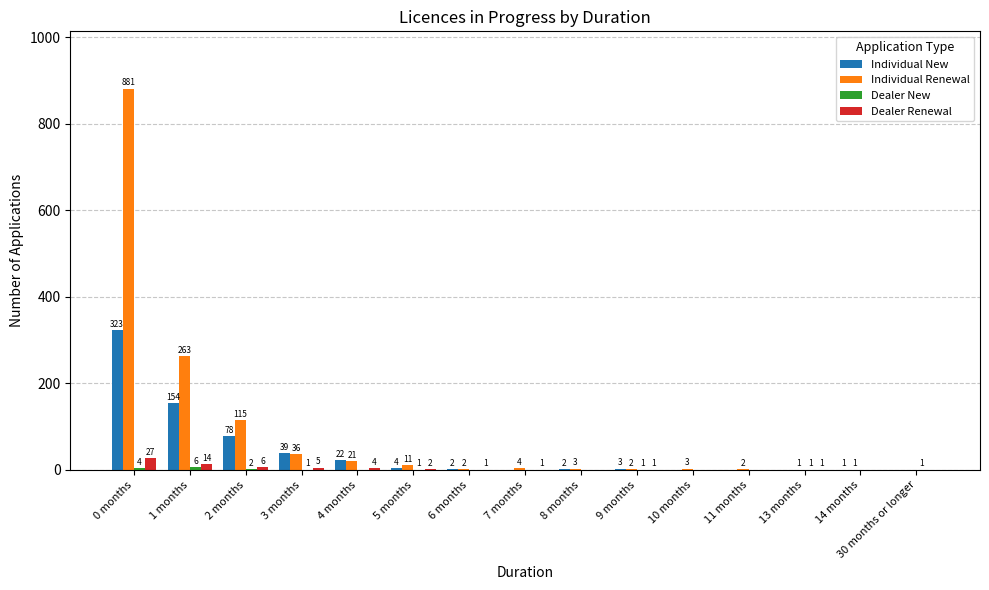

The Individual New series shows 323 at 0 months. True or false?

True